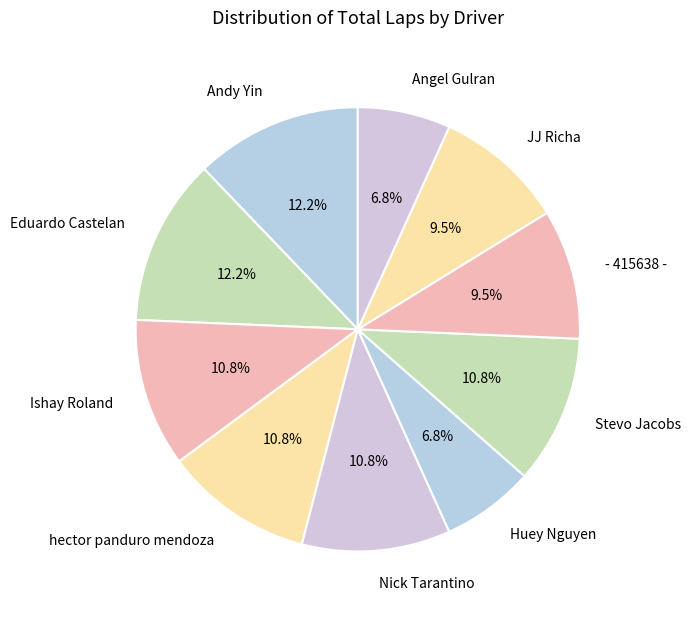

To the nearest percent, what percentage of the pie is Angel Gulran?

7%